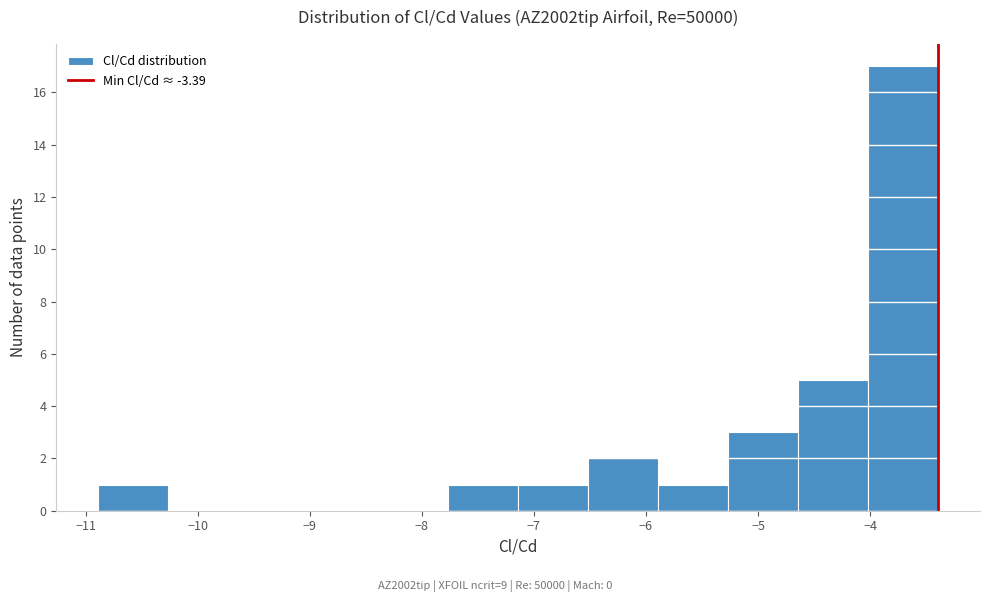

Over which range of the x-axis is the bar tallest?

-4.0 to -3.4